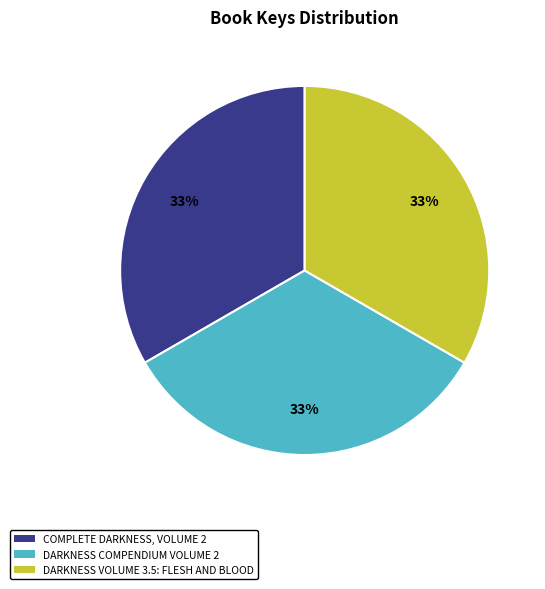

What is the ratio of the value at COMPLETE DARKNESS, VOLUME 2 to the value at DARKNESS VOLUME 3.5: FLESH AND BLOOD?

1.0